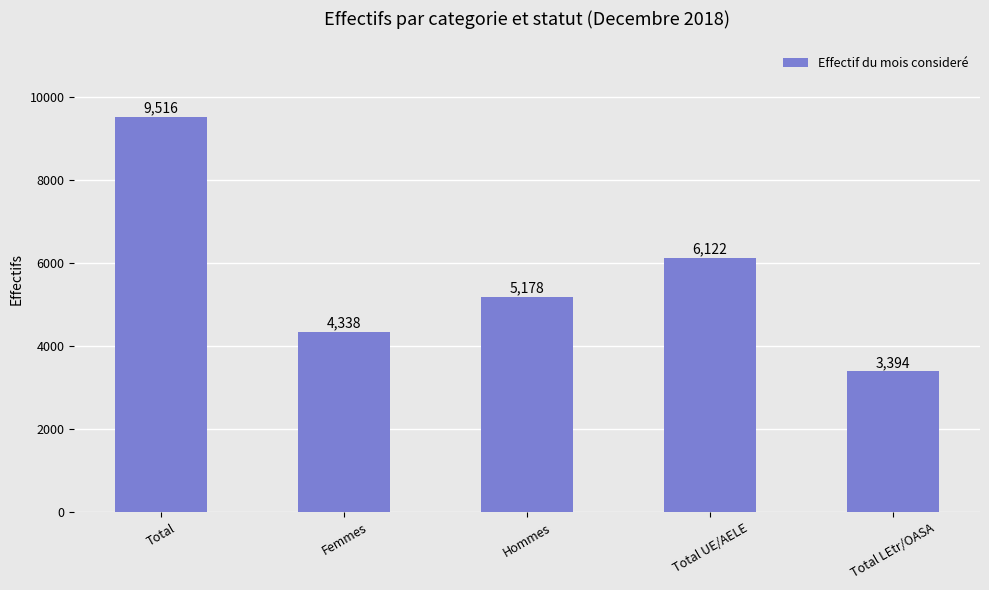

Rank the categories by value from highest to lowest.

Total, Total UE/AELE, Hommes, Femmes, Total LEtr/OASA